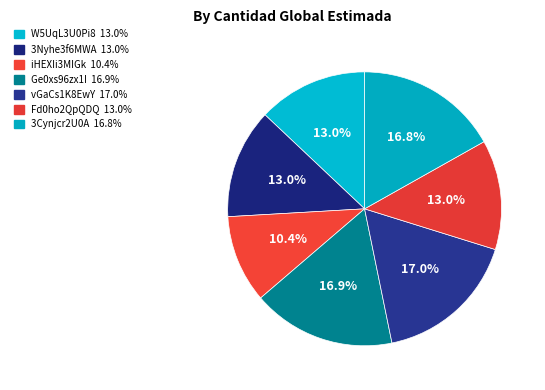

True or false: Ge0xs96zx1I accounts for 17% of the total.

True